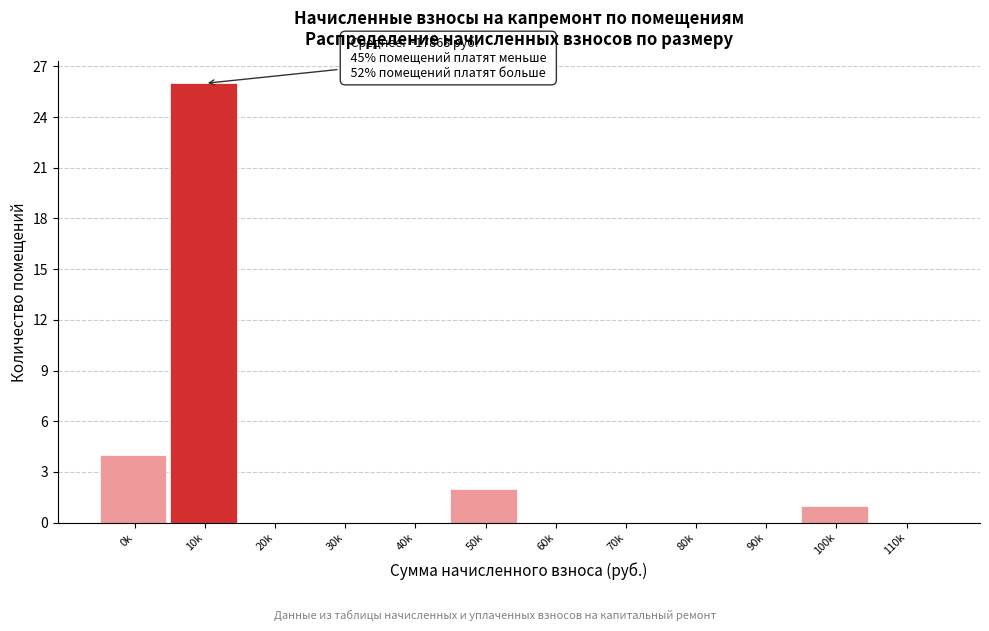

Reading left to right, extract all data points from this chart.

0k=4	10k=26	20k=0	30k=0	40k=0	50k=2	60k=0	70k=0	80k=0	90k=0	100k=1	110k=0